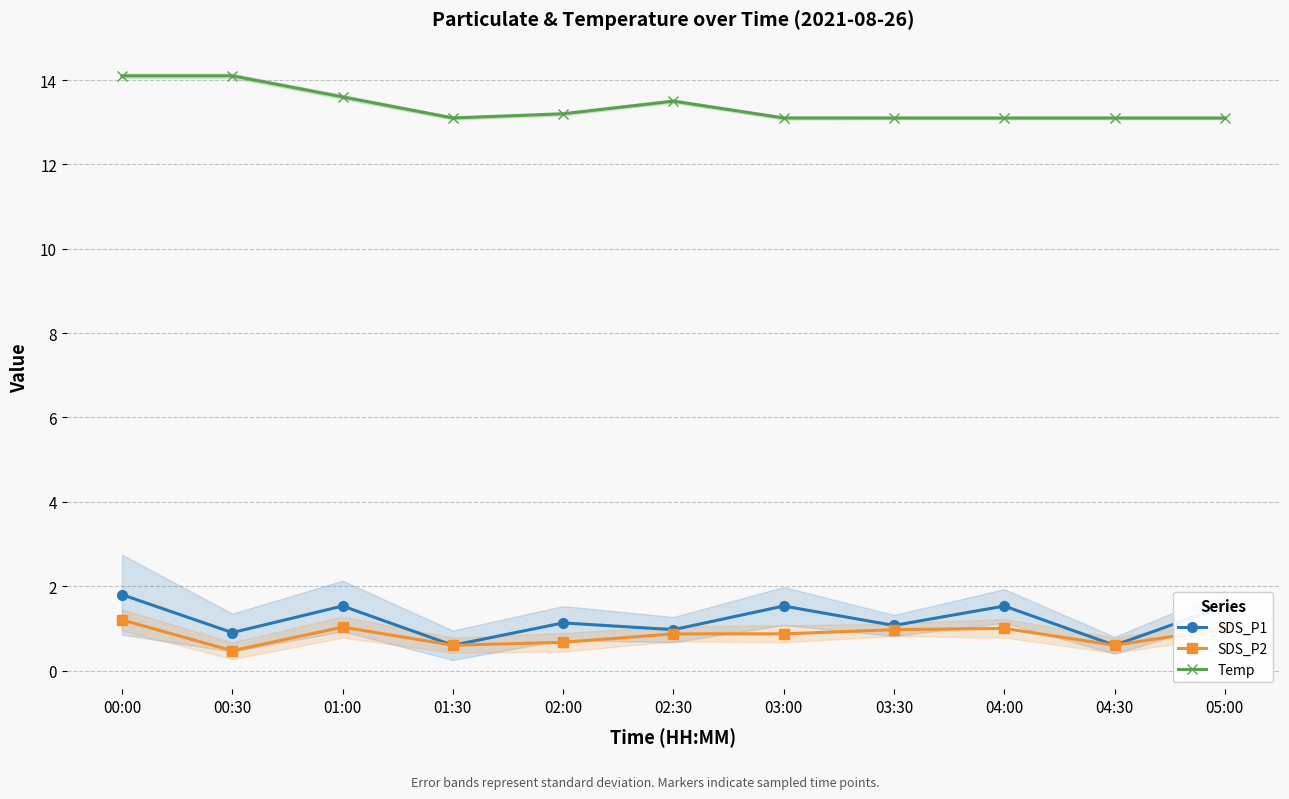

What is the minimum value shown in the chart?

0.5